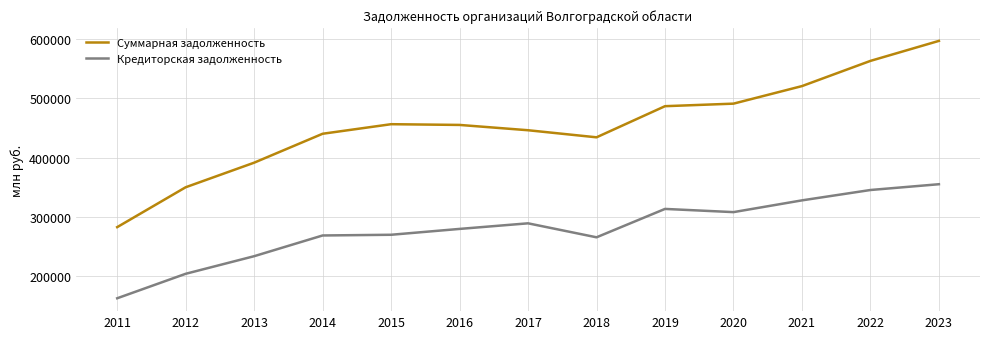

What is the total value across all series at 2020?

799191.0